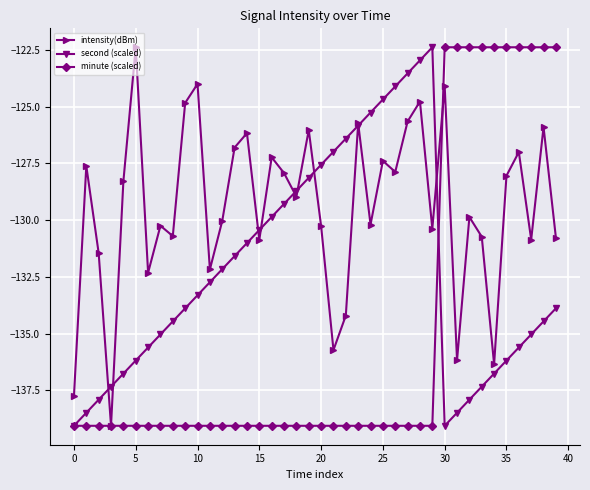

How many interior local peaks does the intensity(dBm) series have?

14